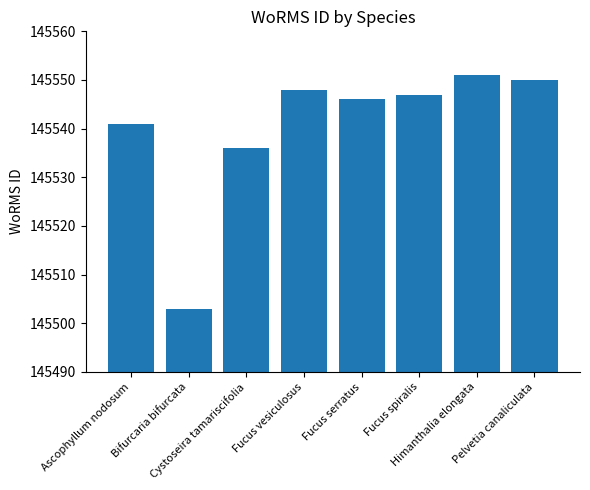

What is the sum of all values?

1164322